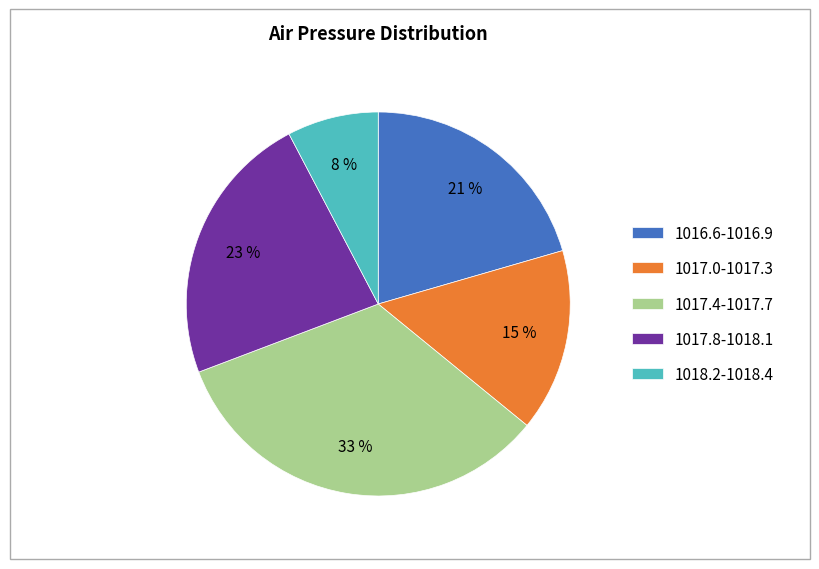

Which has a higher value, 1017.0-1017.3 or 1017.4-1017.7?

1017.4-1017.7